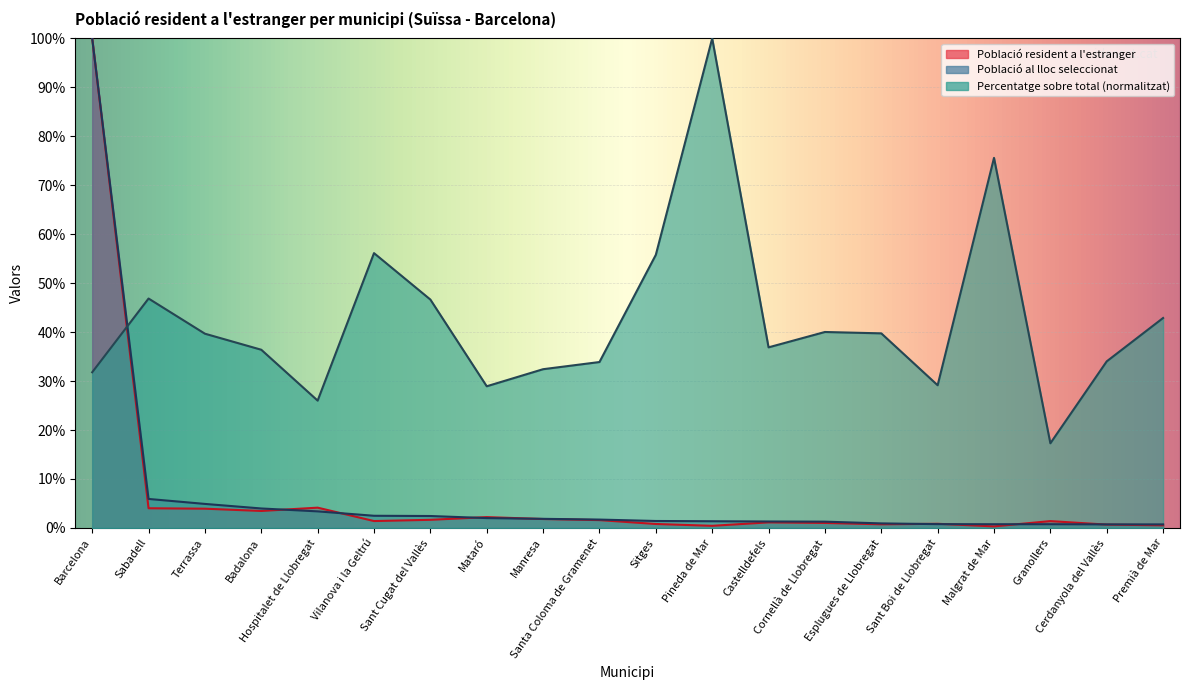

At which category is the sum across all series the highest?

Barcelona